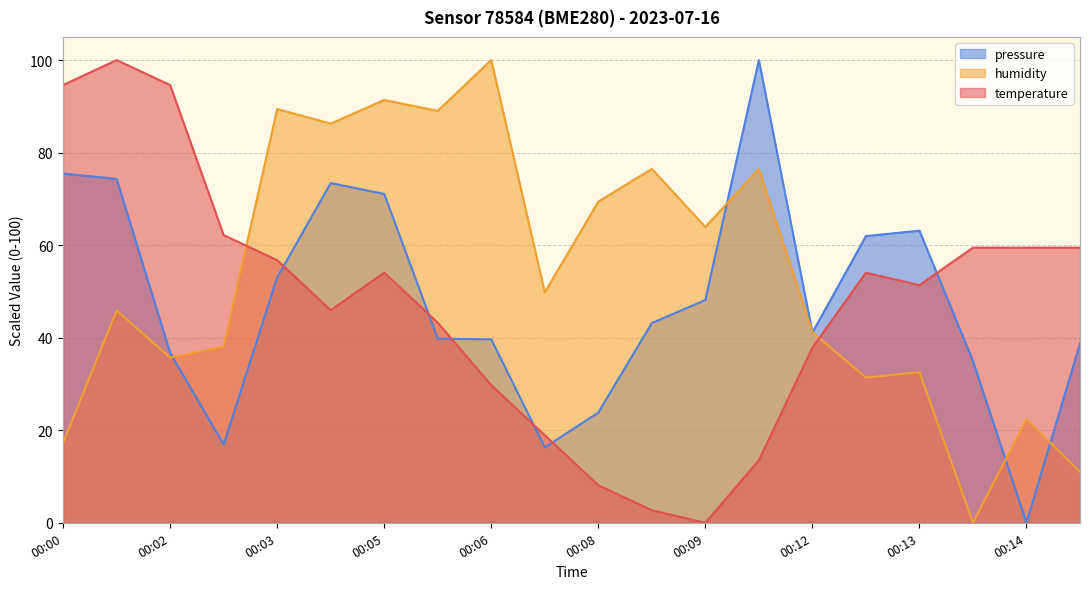

What is the value of the pressure_norm point at the 14th from the left?

100.0